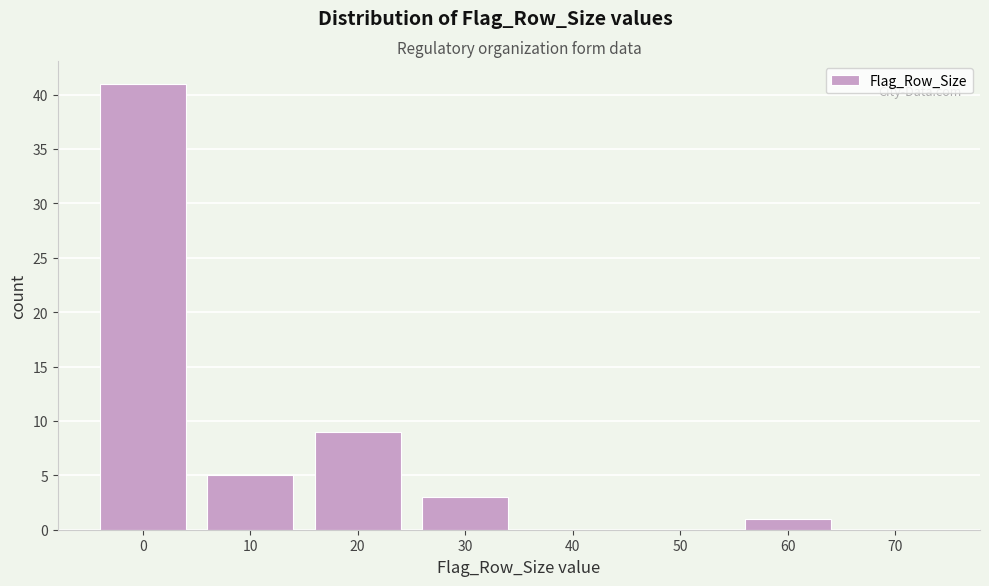

Reading right to left, what are all the values shown in this chart?

70=0	60=1	50=0	40=0	30=3	20=9	10=5	0=41